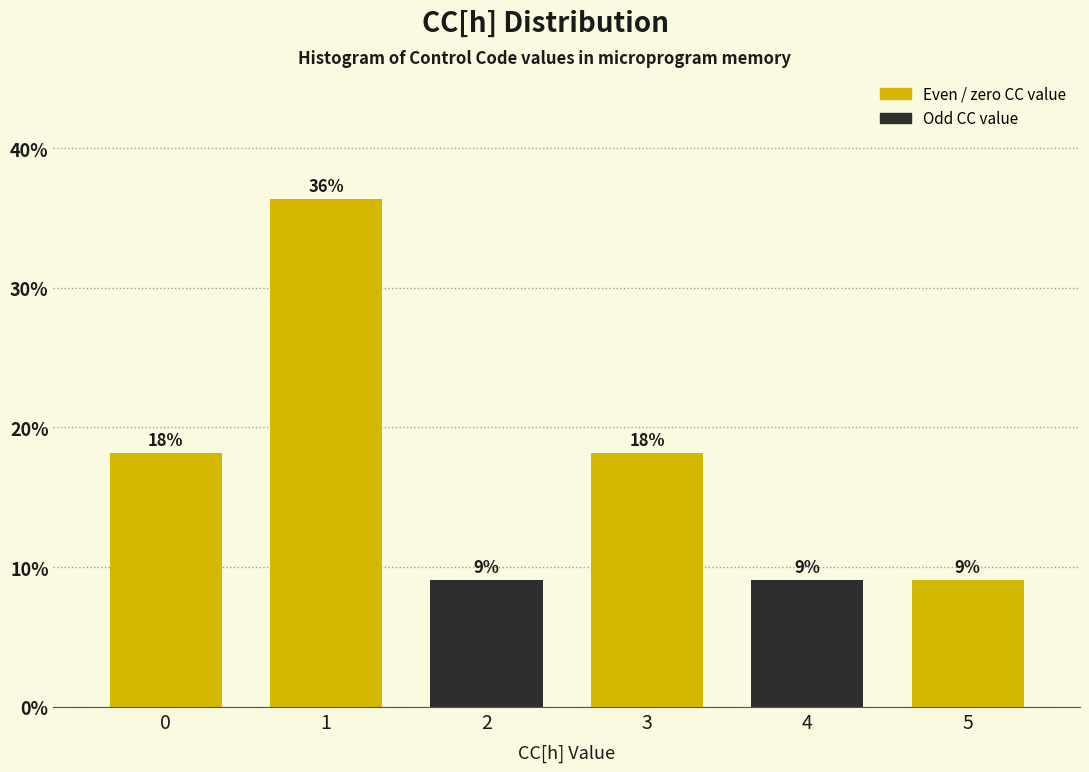

Does the chart contain any negative values?

No